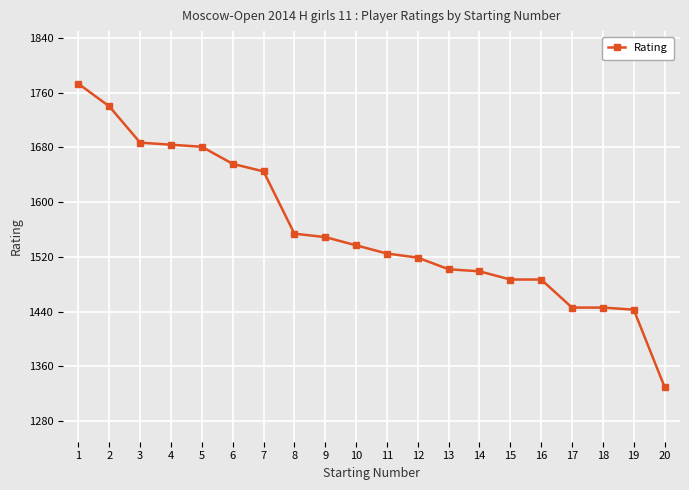

Which label corresponds to the largest value in the chart?

1